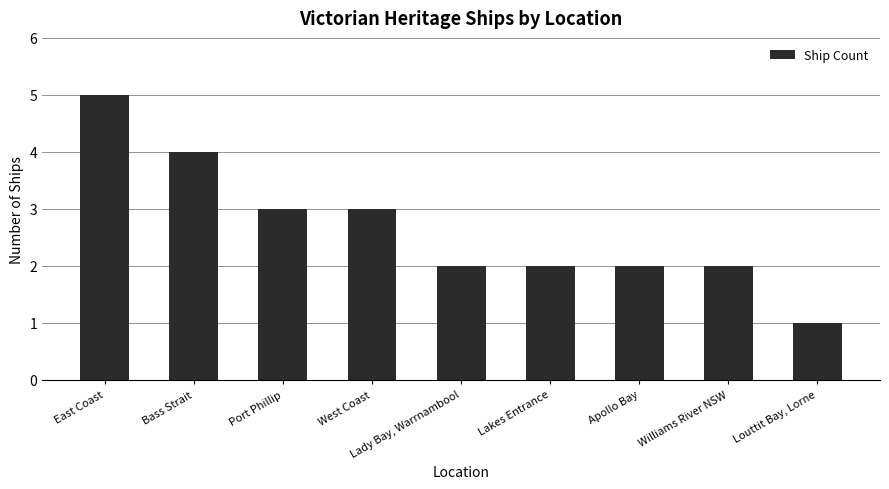

Does the chart contain any negative values?

No